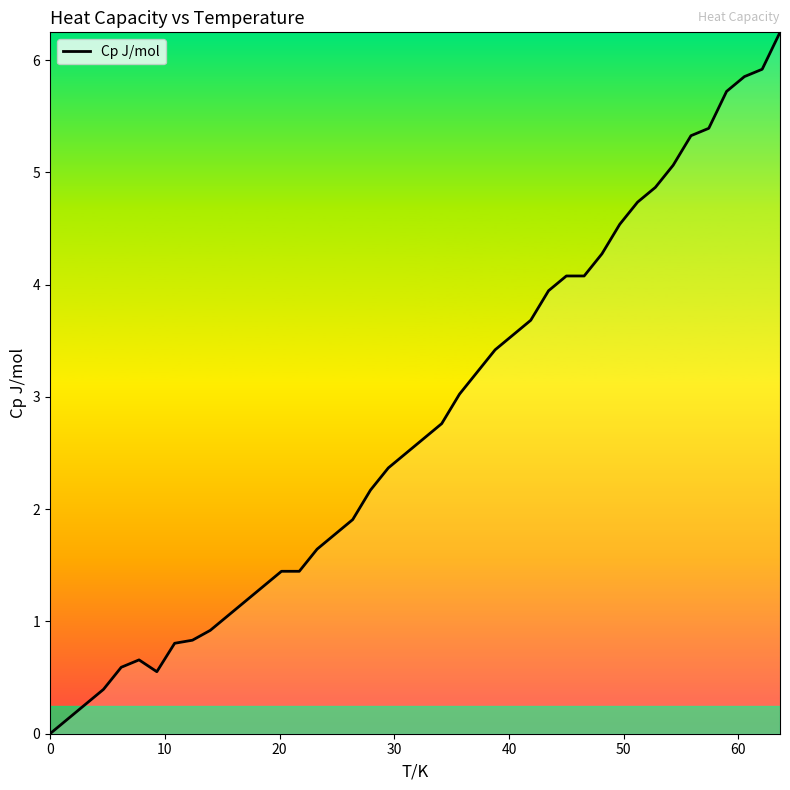

What is the difference between the maximum and minimum values?

6.2